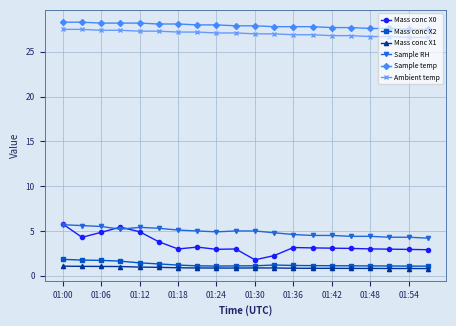

Which series has the largest range (max minus min)?

Mass conc X0